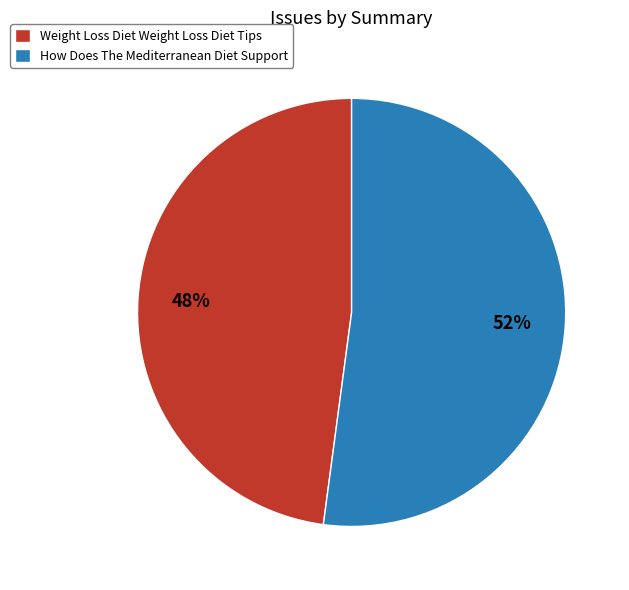

What is the ratio of the value at How Does The Mediterranean Diet Support to the value at Weight Loss Diet Weight Loss Diet Tips?

1.1